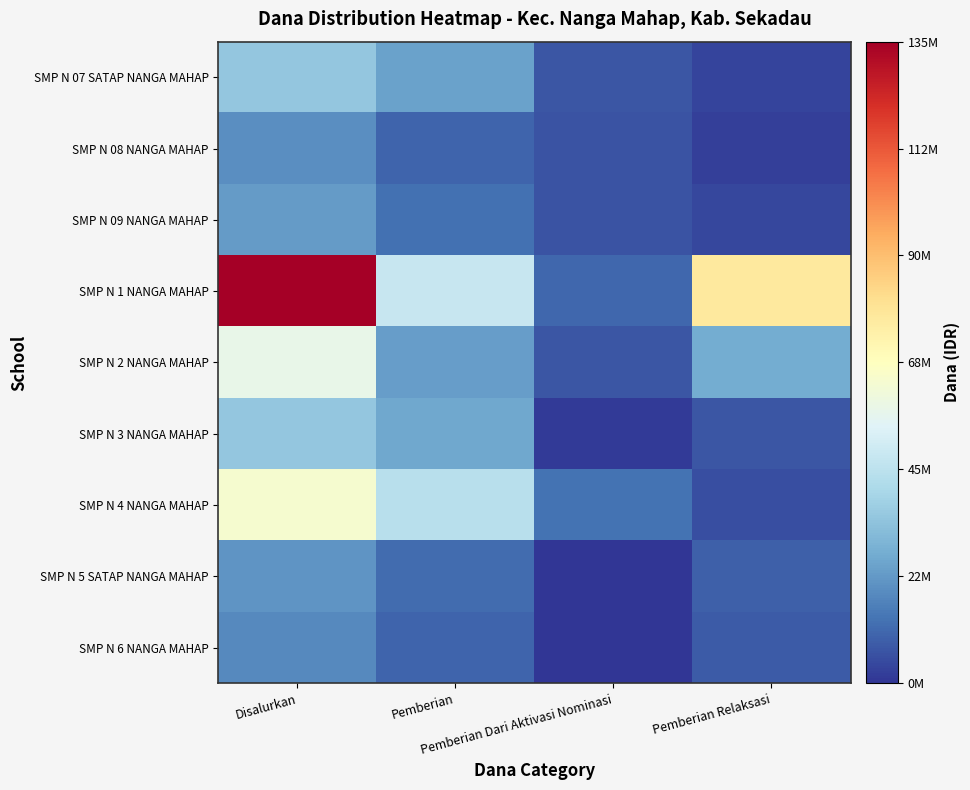

Which has a higher value, Pemberian Dari Aktivasi Nominasi or Pemberian Relaksasi?

Pemberian Dari Aktivasi Nominasi